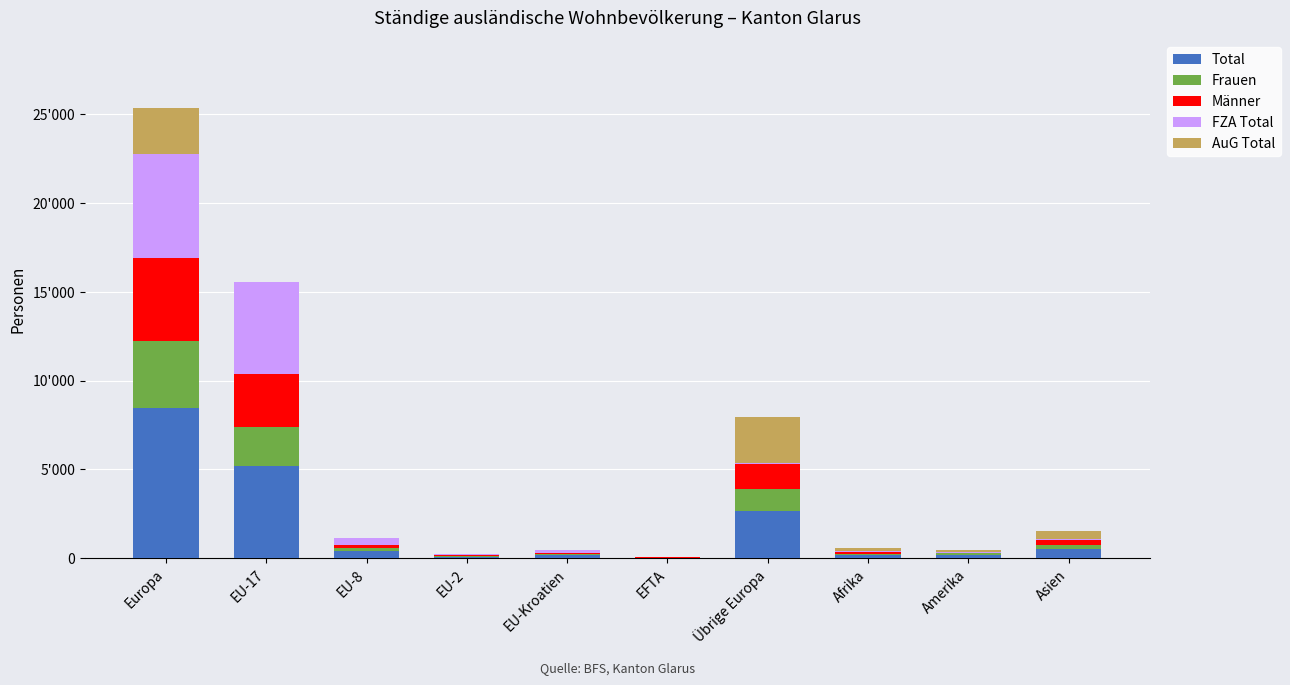

Are the bars grouped side by side (vs. stacked)?

No